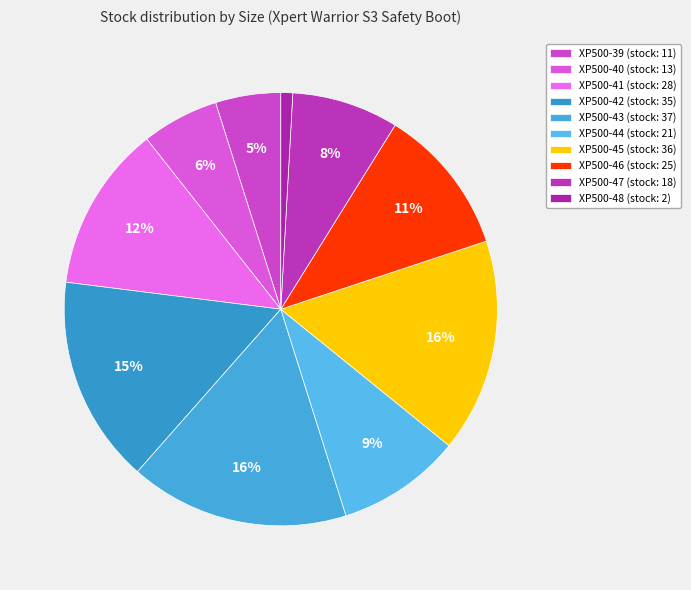

Is it true that XP500-44 is 9% of the pie?

True